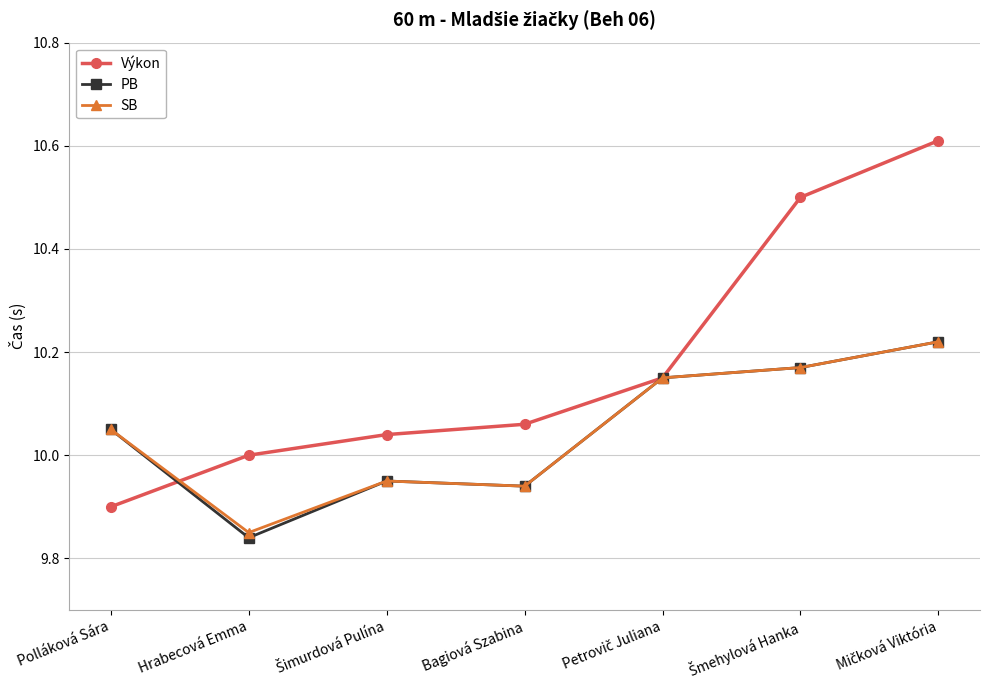

The value of SB at Bagiová Szabina is 6.1. True or false?

False